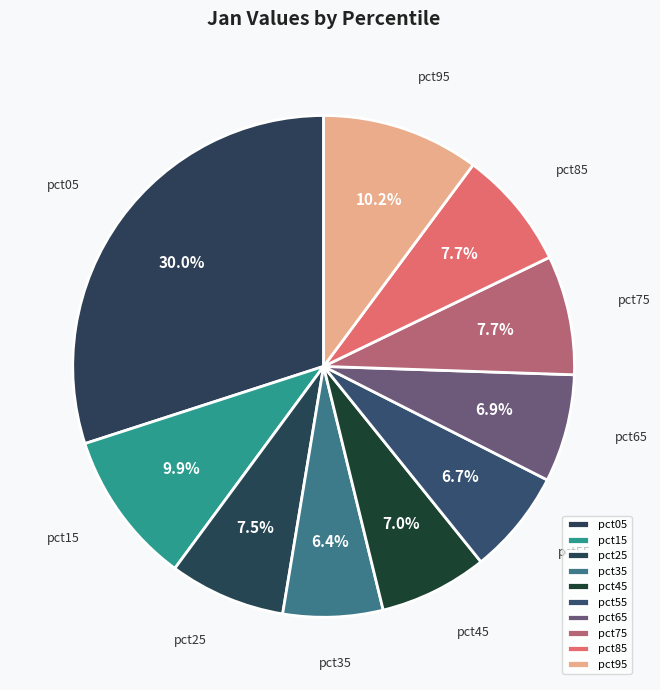

True or false: pct45 accounts for 1% of the total.

False